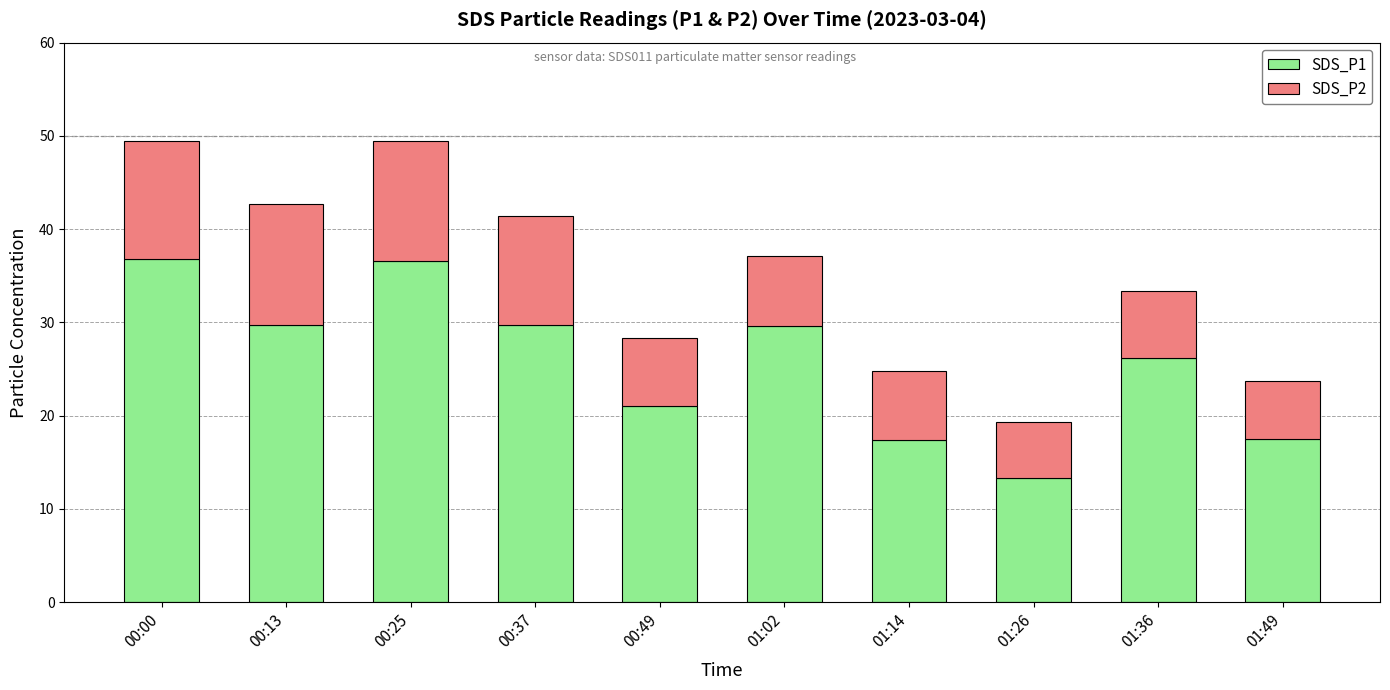

Read the SDS_P1 value at 01:26.

13.3